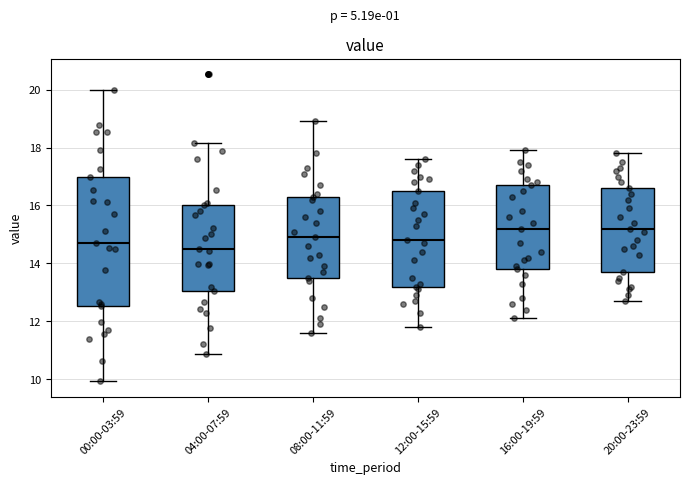

Reading left to right, transcribe this box plot: for each box, give where its median line is, the range the box spans, and where its two whiskers end, as read against the y-axis. The values are not printed on the chart, so give them approximately, as read against the axis.

00:00-03:59: median 14.8, box 12.6 to 17.0, whiskers 10.0 to 20.0
04:00-07:59: median 14.6, box 13.0 to 16.0, whiskers 10.8 to 18.2
08:00-11:59: median 15.0, box 13.6 to 16.4, whiskers 11.6 to 19.0
12:00-15:59: median 14.8, box 13.2 to 16.6, whiskers 11.8 to 17.6
16:00-19:59: median 15.2, box 13.8 to 16.8, whiskers 12.2 to 18.0
20:00-23:59: median 15.2, box 13.8 to 16.6, whiskers 12.8 to 17.8